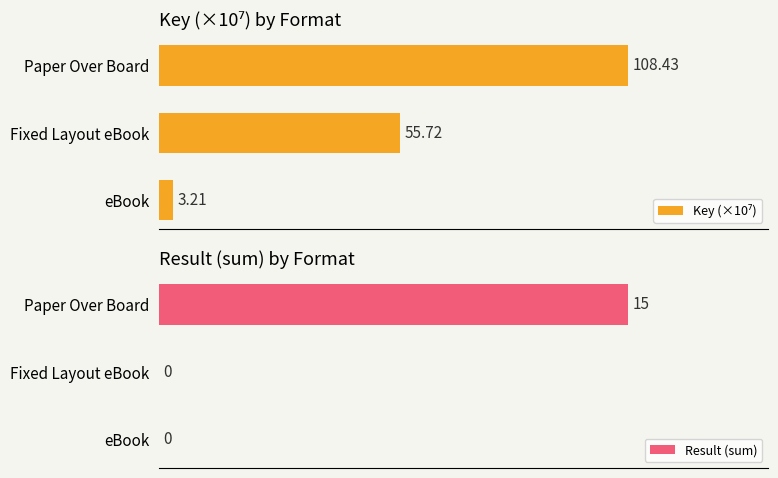

What is the difference between the maximum and minimum values in the Key (×10⁷) series?

105.2